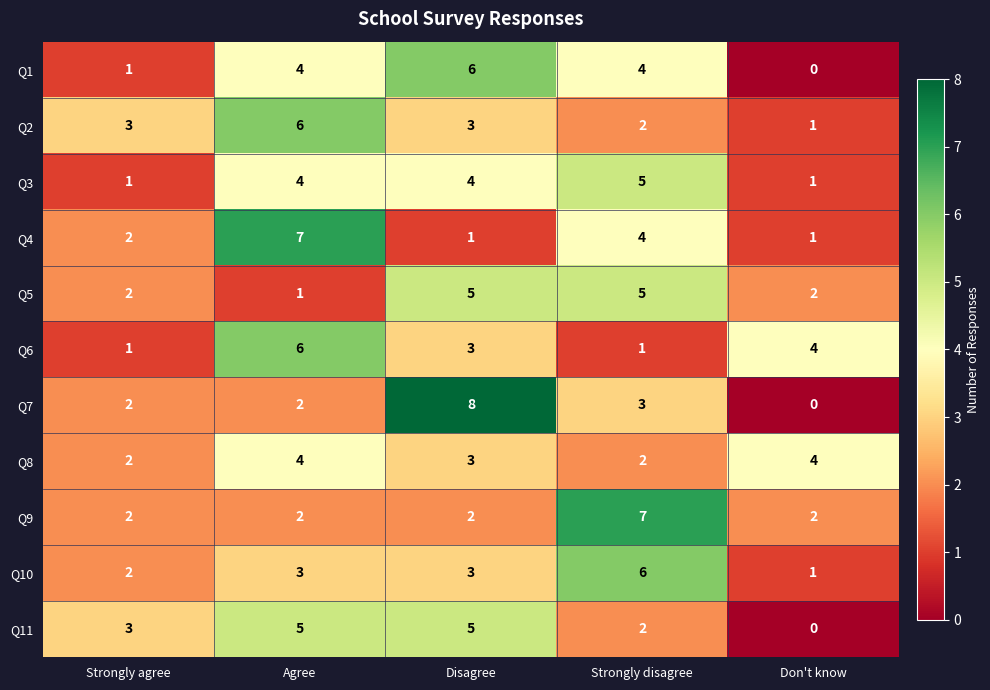

What is the spread (max minus min) of values at Strongly disagree?

6